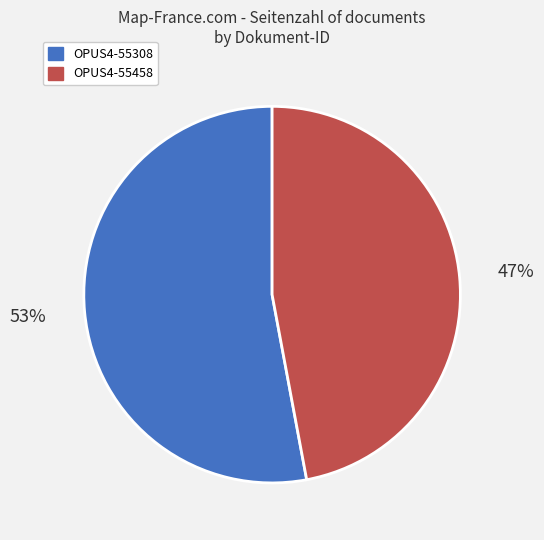

Does OPUS4-55458 account for over 50% of the chart?

No